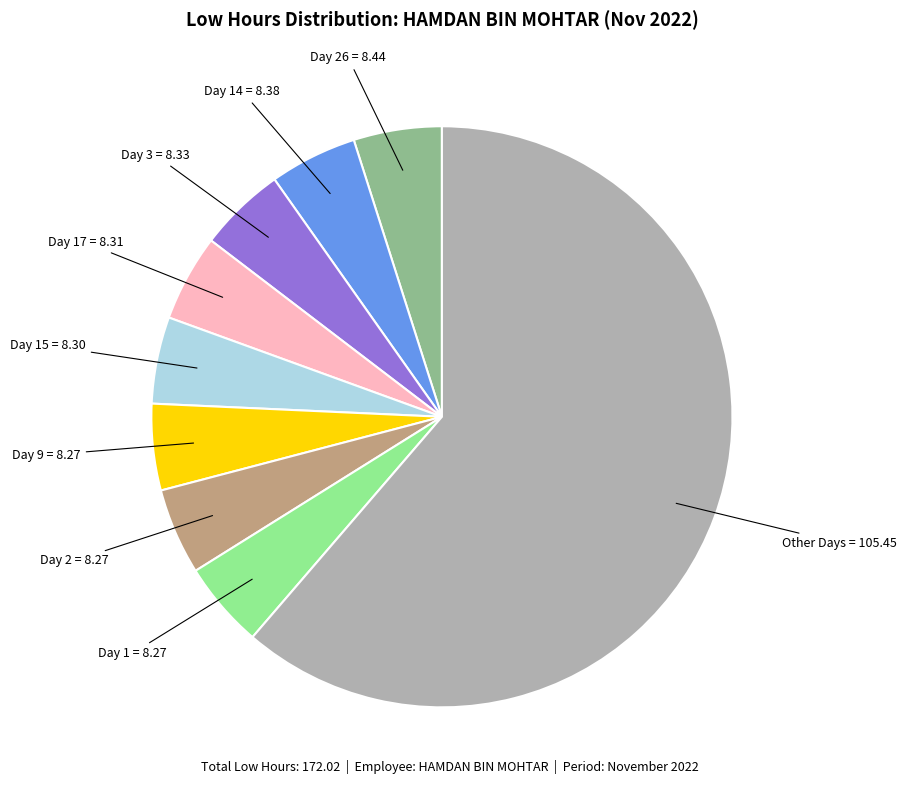

Is there any slice that represents more than half of the pie?

Yes